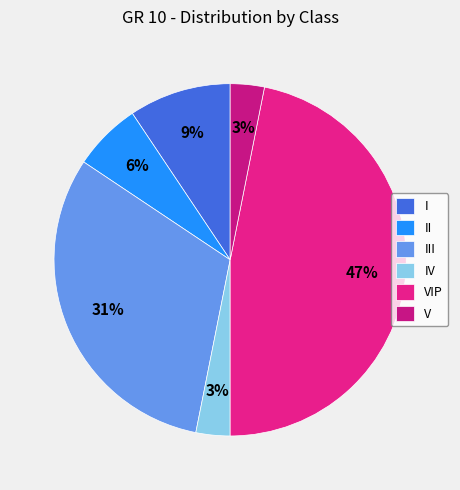

To the nearest percent, what percentage of the pie is III?

31%